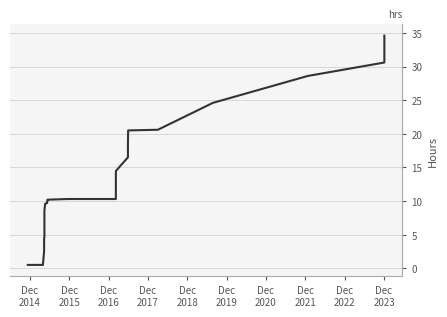

What is the maximum value shown in the chart?

34.6